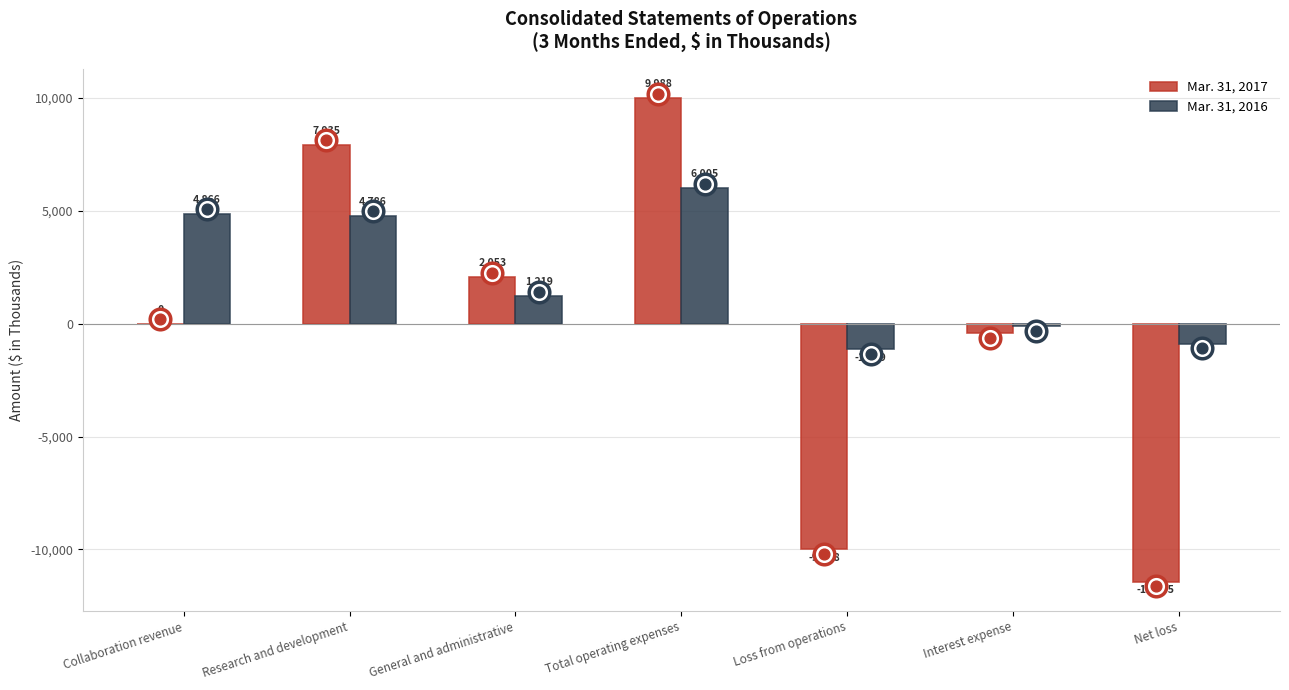

What is the total value across all series at Net loss?

-12323